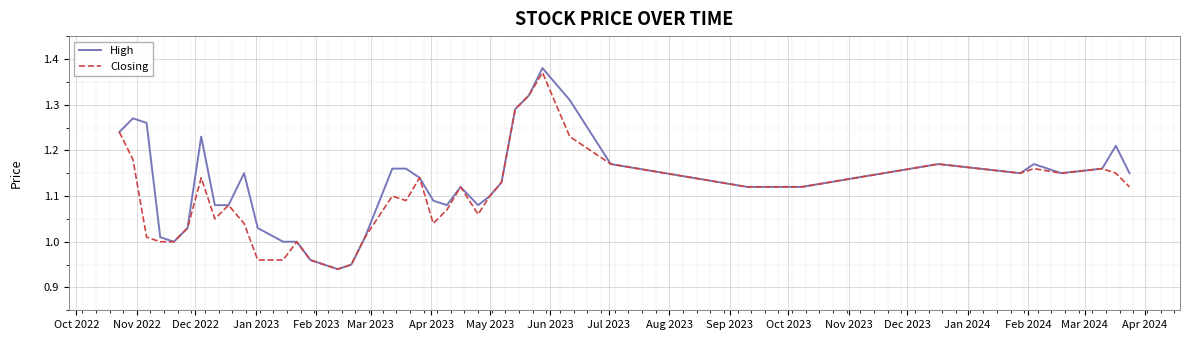

Does the chart have visible grid lines?

Yes